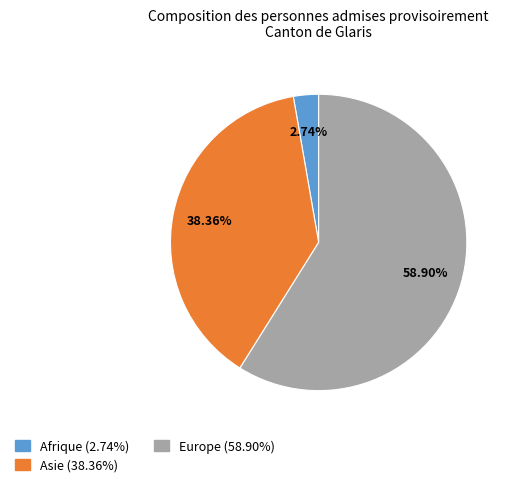

Approximately how many times larger is the value at Asie compared to Europe?

0.7